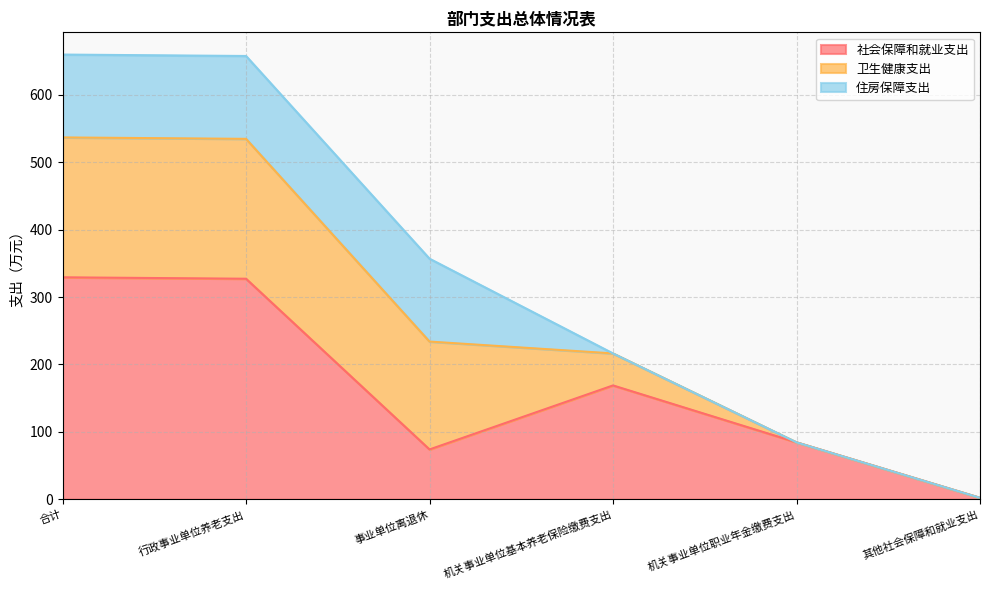

What is the maximum value for 社会保障和就业支出?

329.2